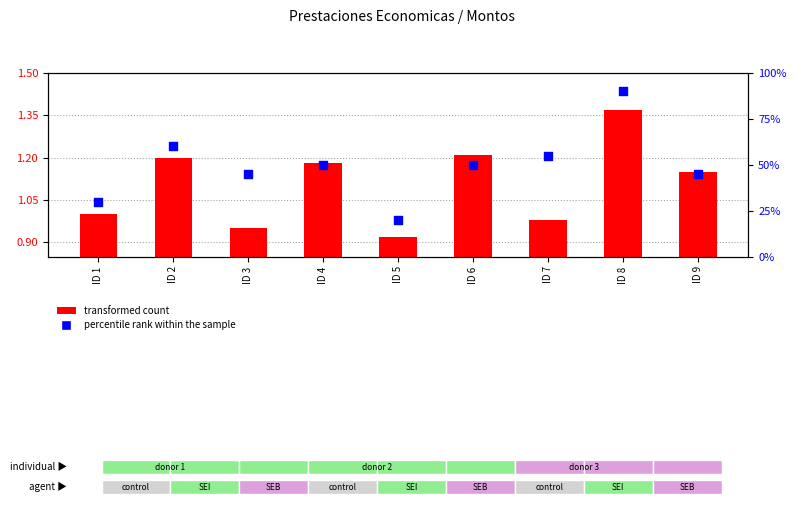

Which series has the widest spread of Y values?

percentile rank within the sample